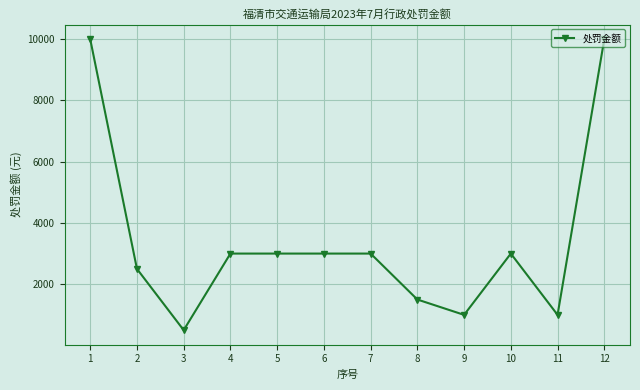

What is the greatest value displayed?

10000